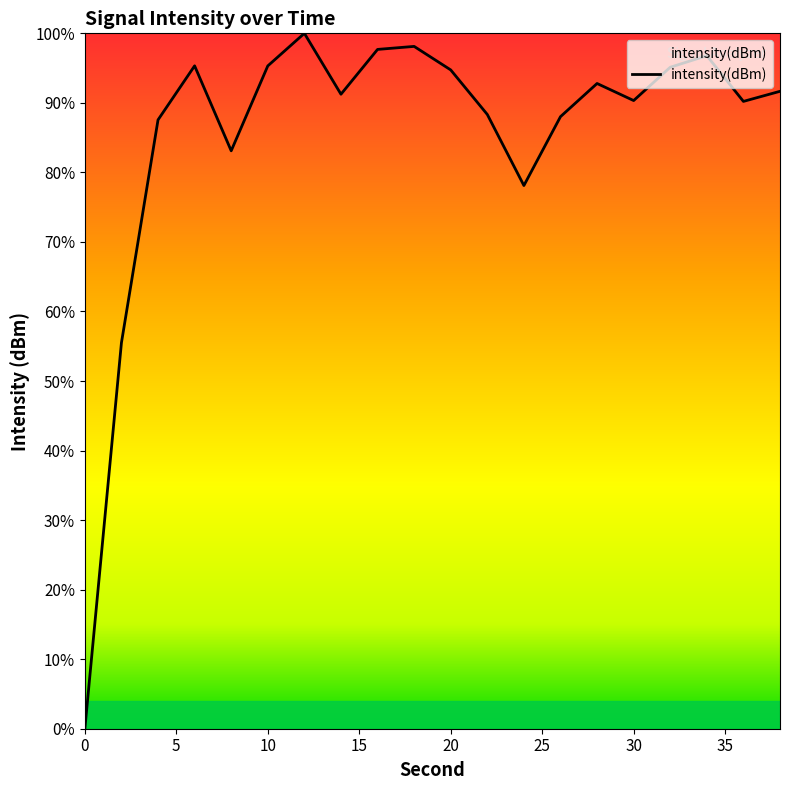

What is the maximum value shown in the chart?

100.0